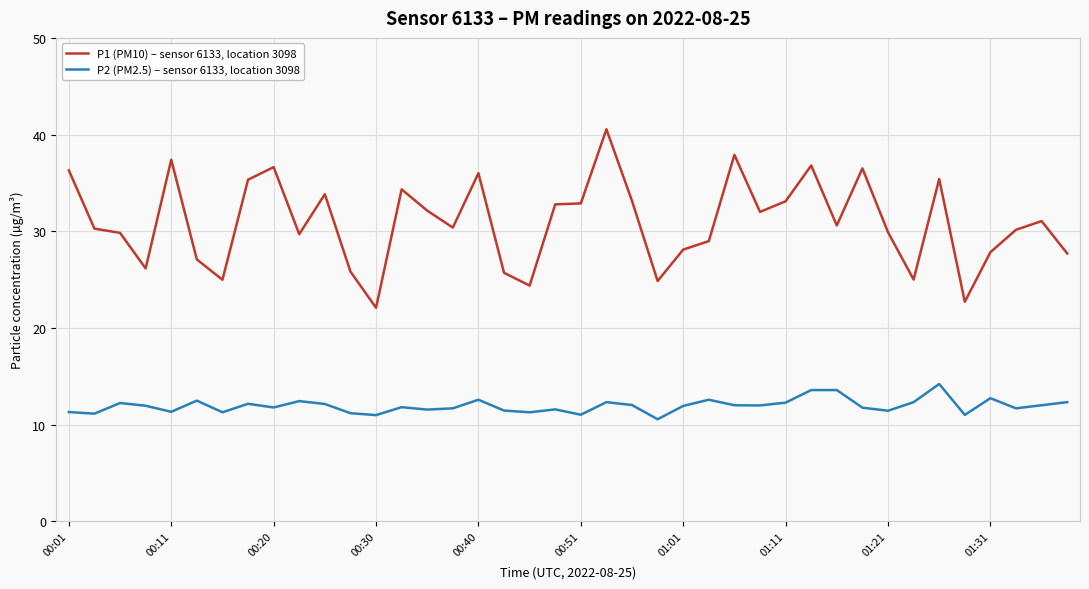

List the series in order of their peak value, lowest first.

P2 (PM2.5) – sensor 6133, location 3098, P1 (PM10) – sensor 6133, location 3098